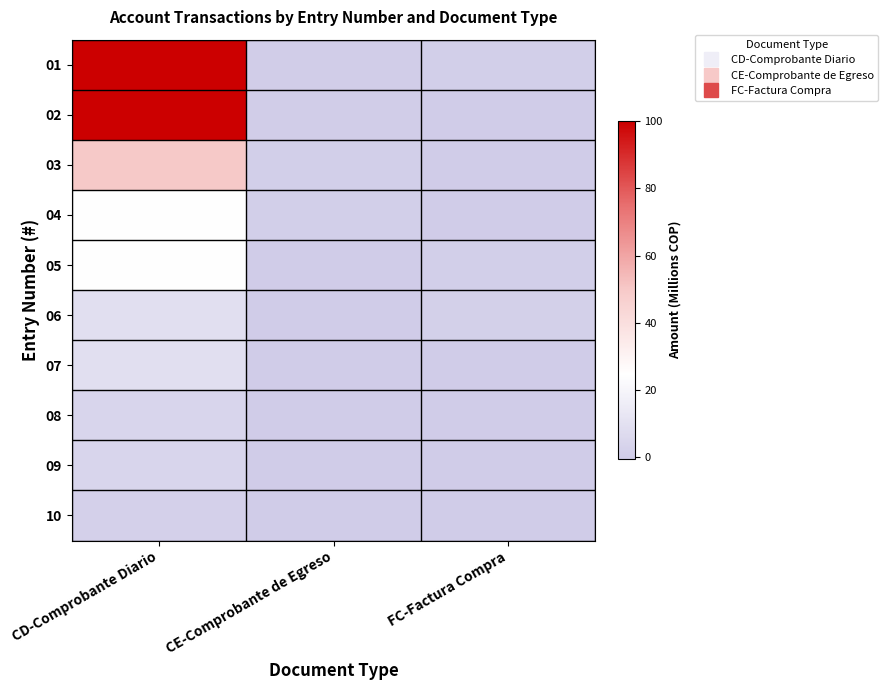

Rank the series by their maximum value, from highest to lowest.

01, 02, 03, 04, 05, 06, 07, 08, 09, 10